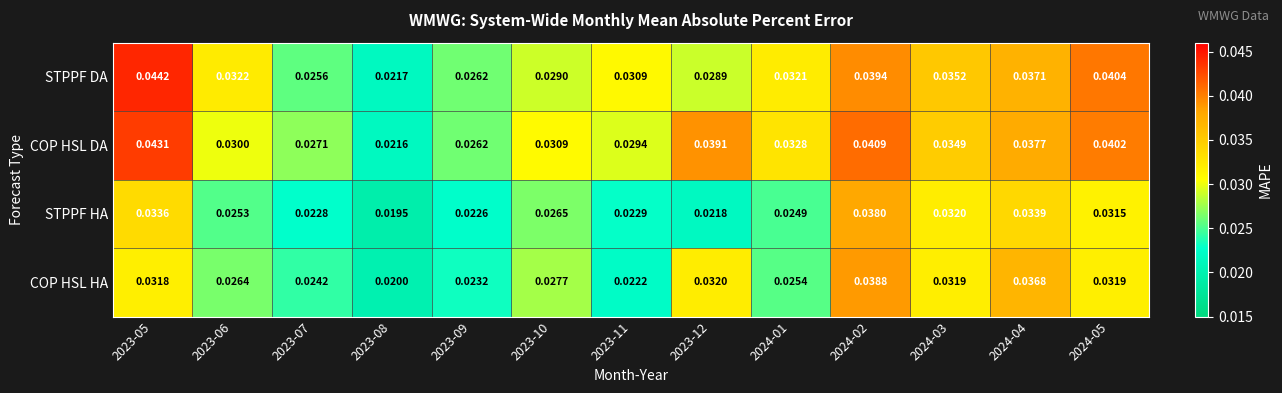

What is the total value across all series at 2024-01?

0.1